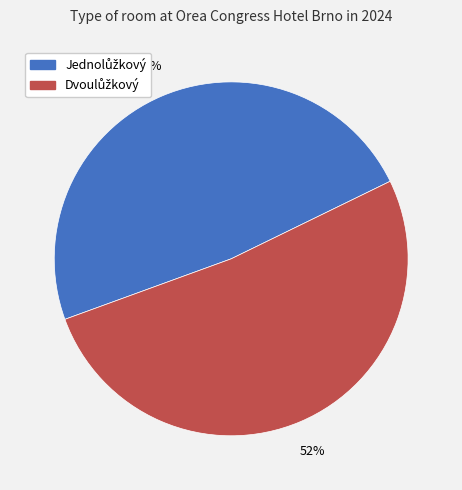

Does any single category account for the majority?

Yes